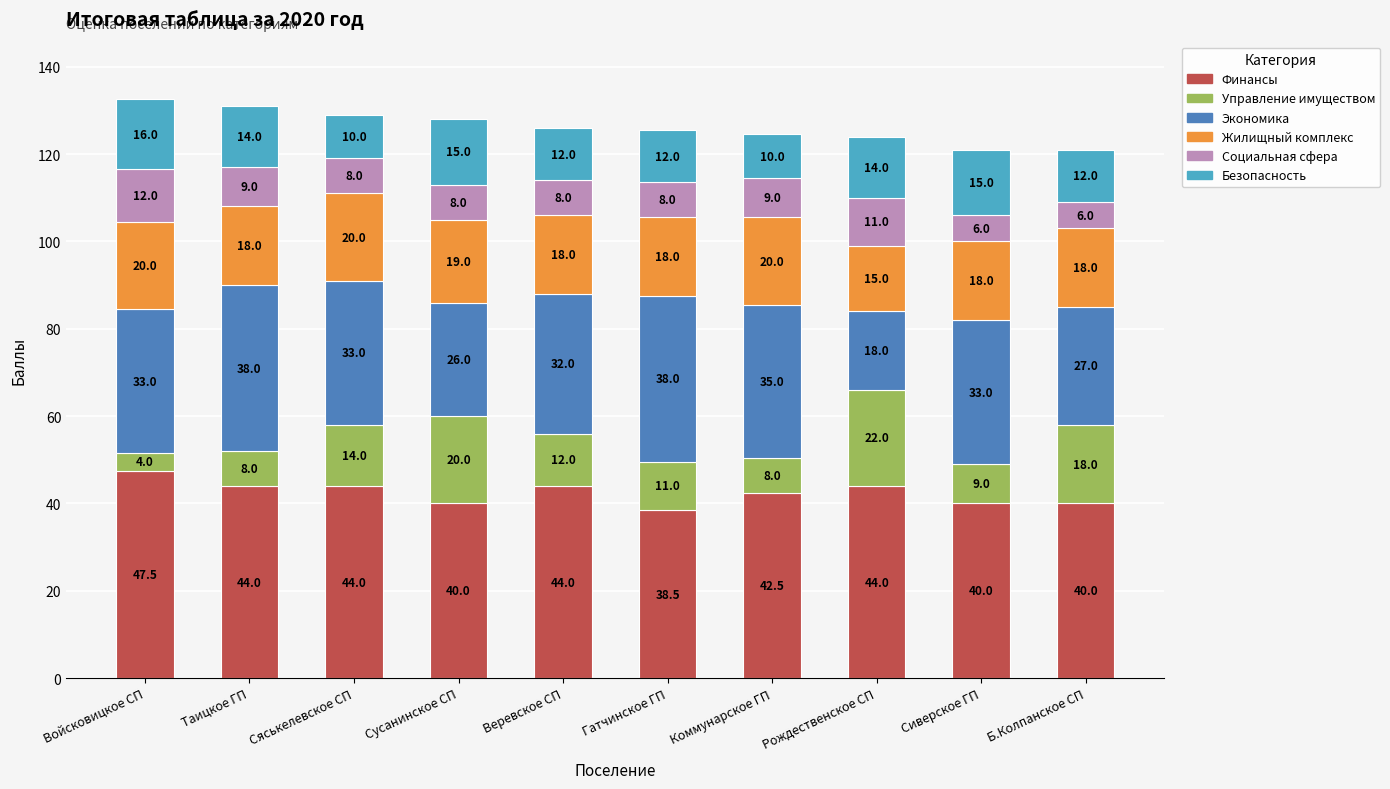

Reading left to right, list the values for the Финансы series.

47.5	44.0	44.0	40.0	44.0	38.5	42.5	44.0	40.0	40.0